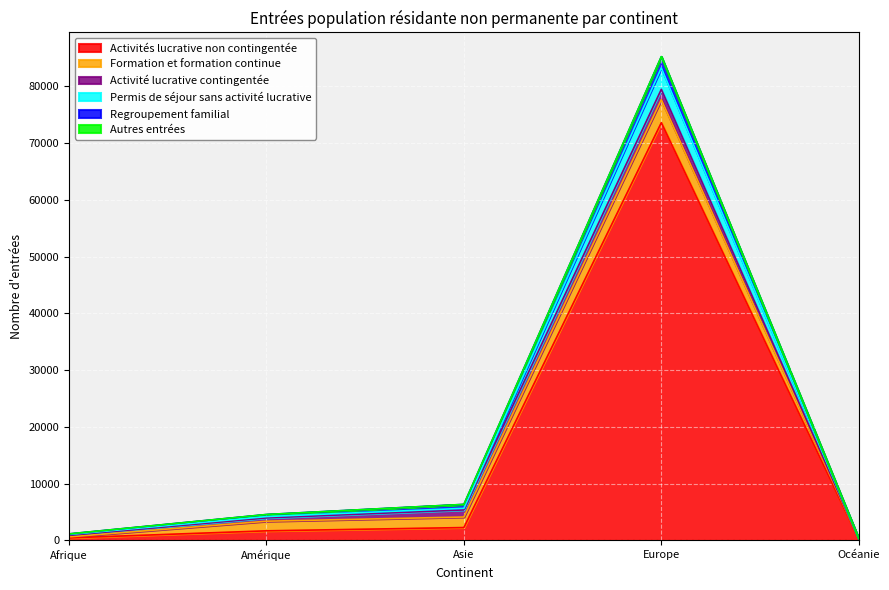

Which label corresponds to the smallest value in the chart?

Océanie